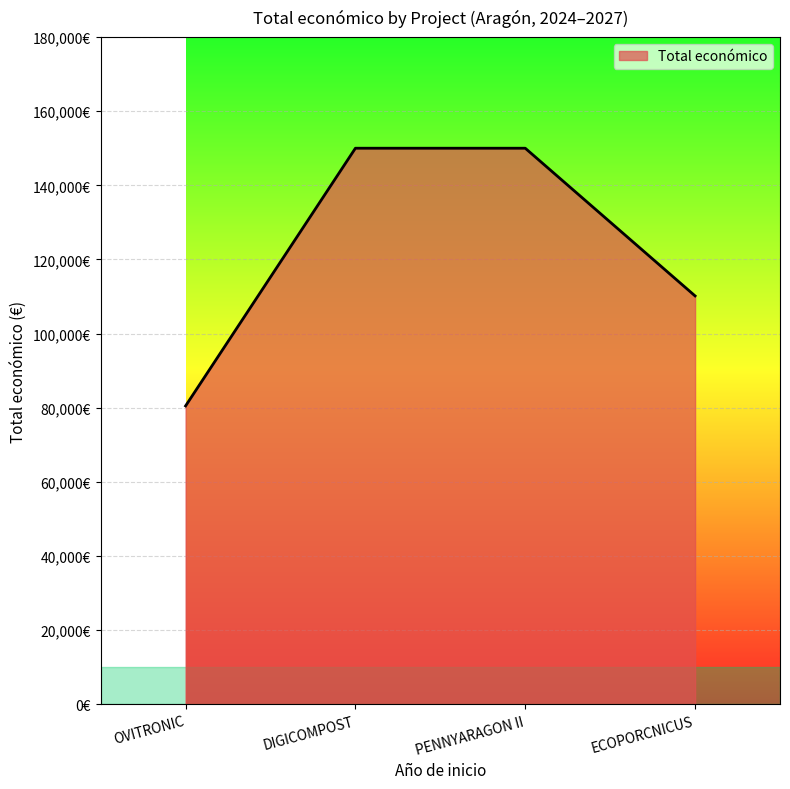

Does the chart have visible grid lines?

Yes